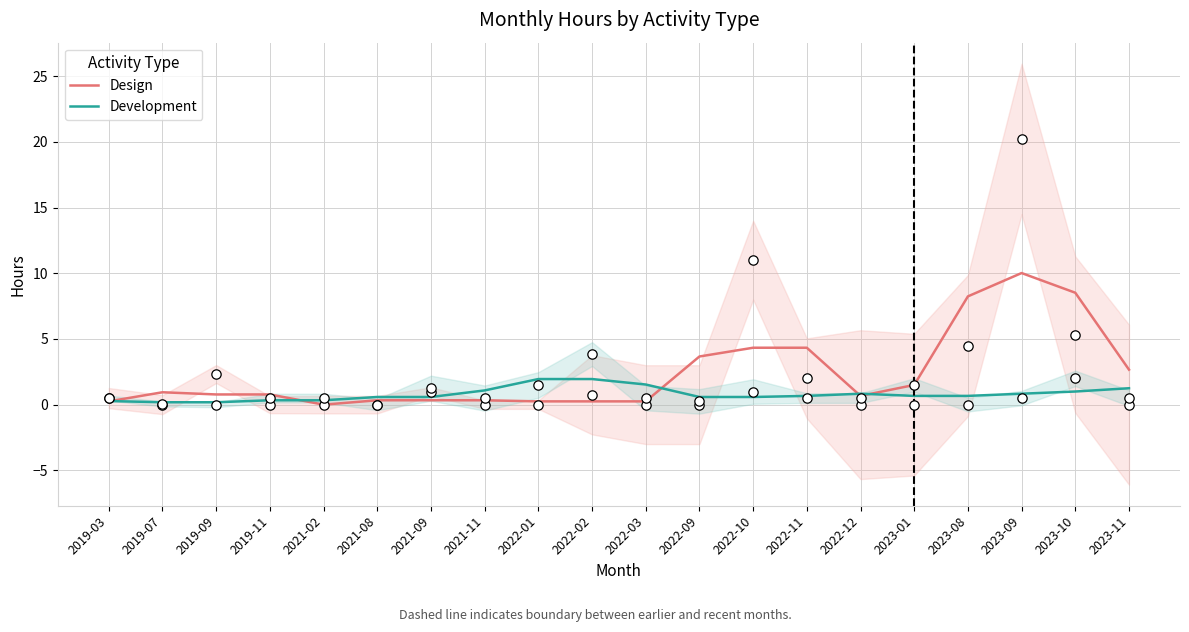

What is the total value across all series at 2019-03?

0.5